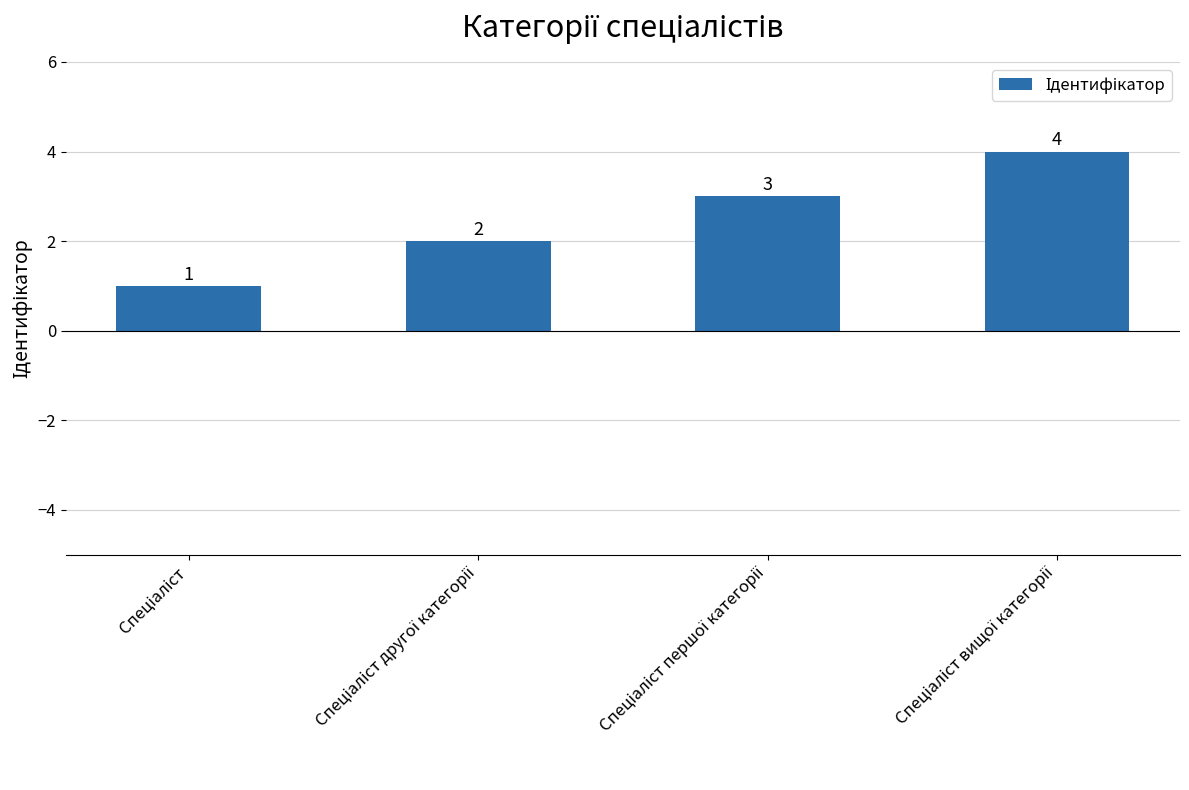

What is the greatest value displayed?

4